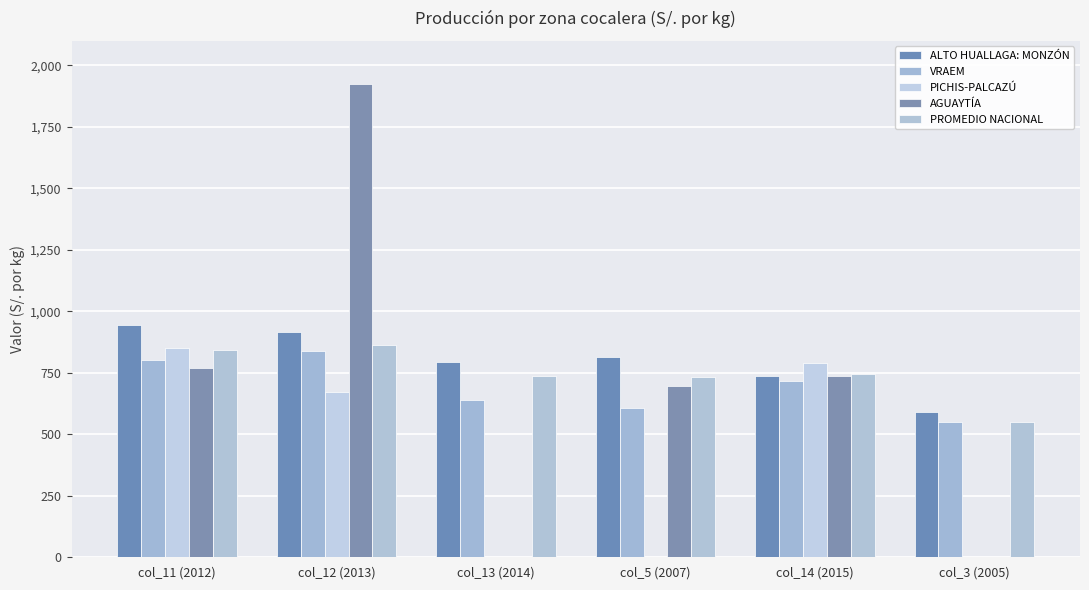

What is the average value of the PROMEDIO NACIONAL series?

745